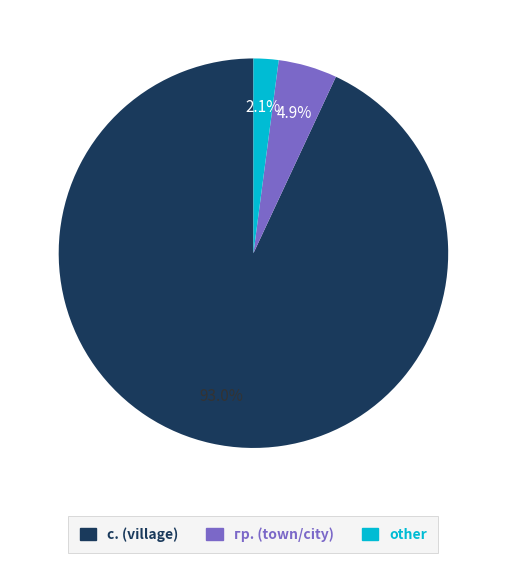

Does any single category account for the majority?

Yes